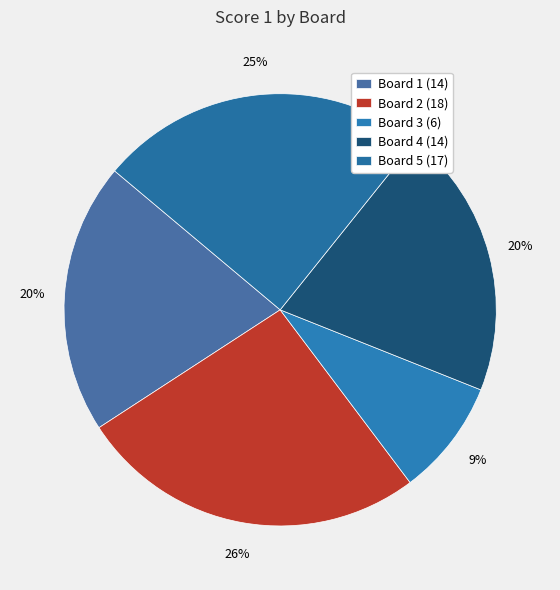

The Board 5 slice represents 13% of the pie. True or false?

False